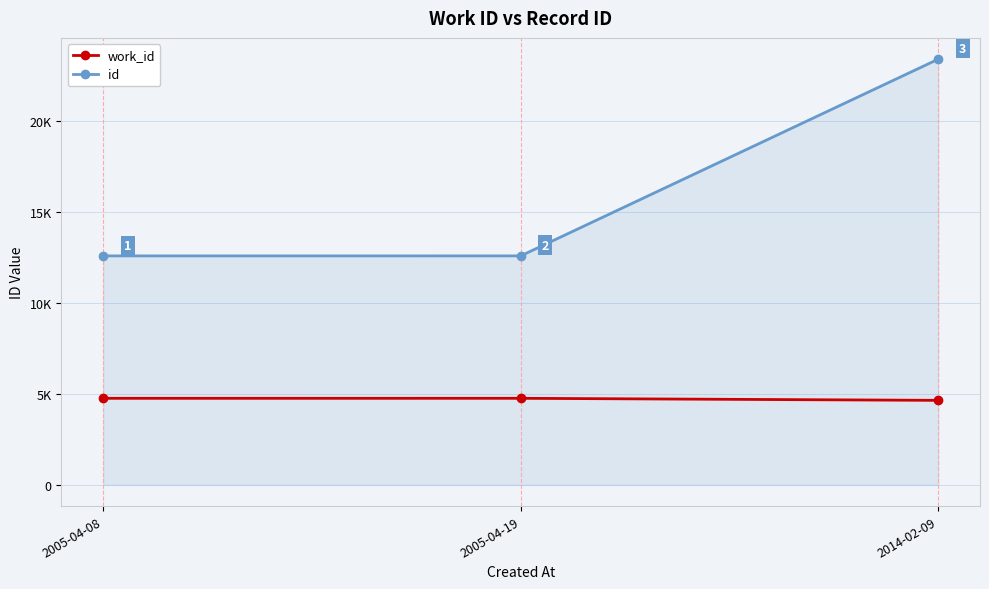

Which series has the largest total across all categories?

id